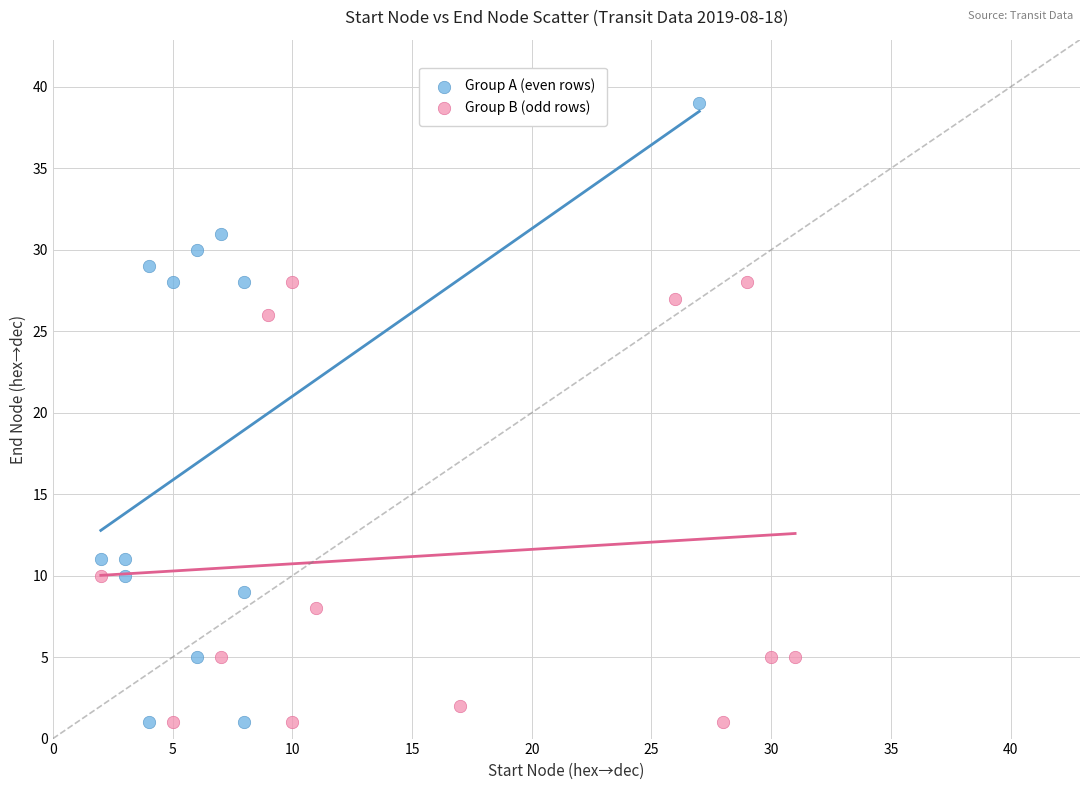

Which series has the largest Y range (max minus min)?

Group A (even rows)